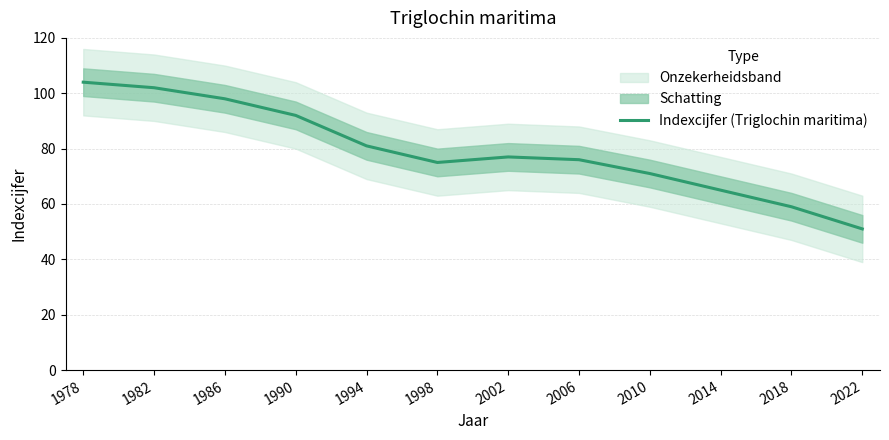

True or false: the data has more than 1 interior local peaks.

False